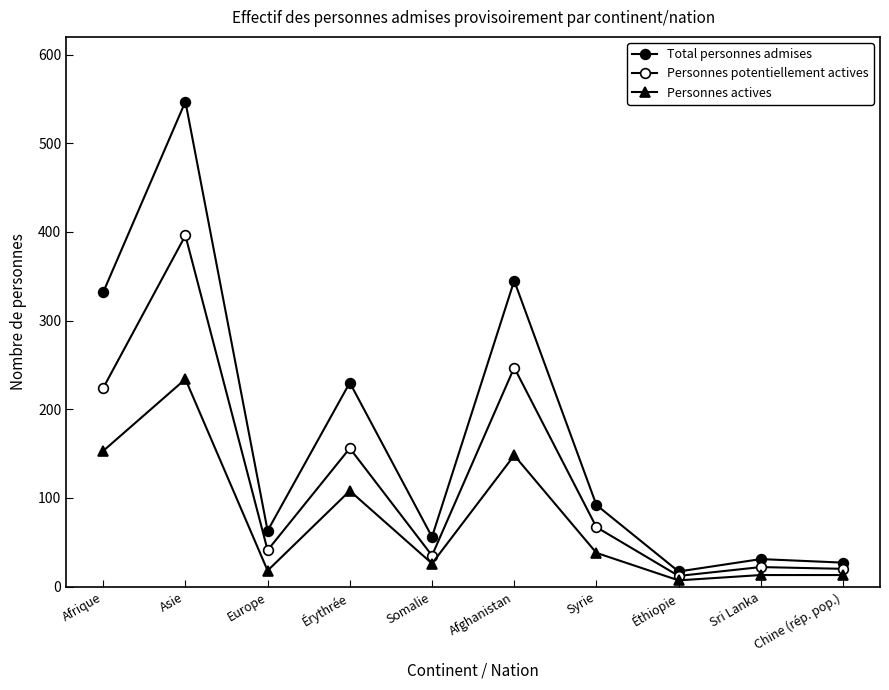

Is this an area chart (filled region under the line)?

No